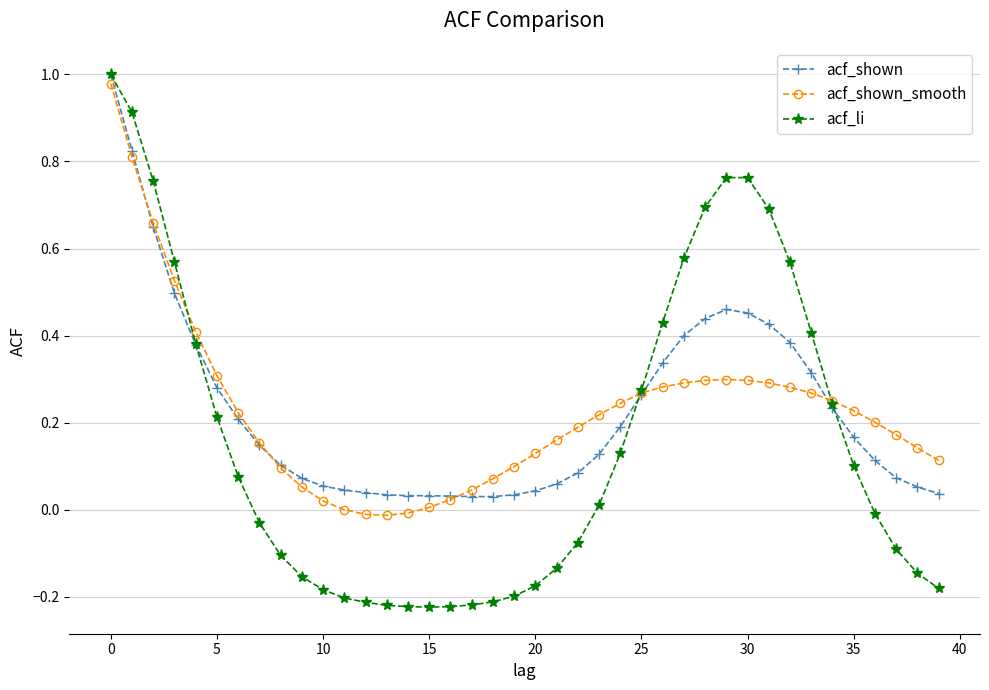

How many categories are shown in the chart?

40